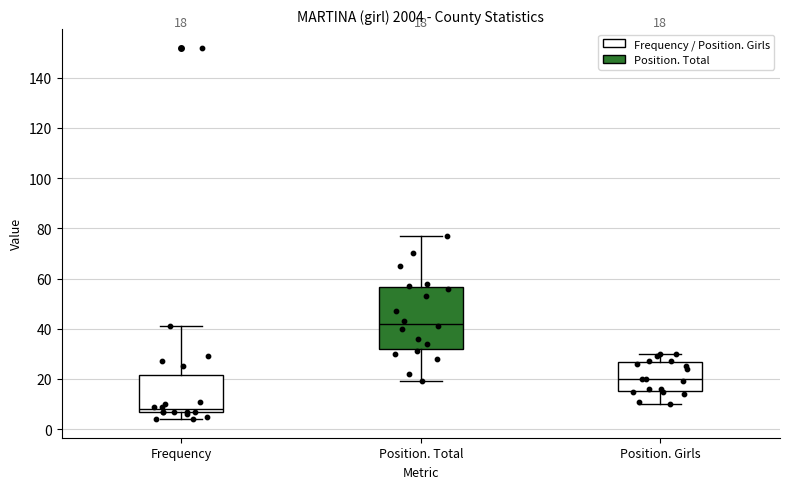

Which box's median line is the lowest?

Frequency